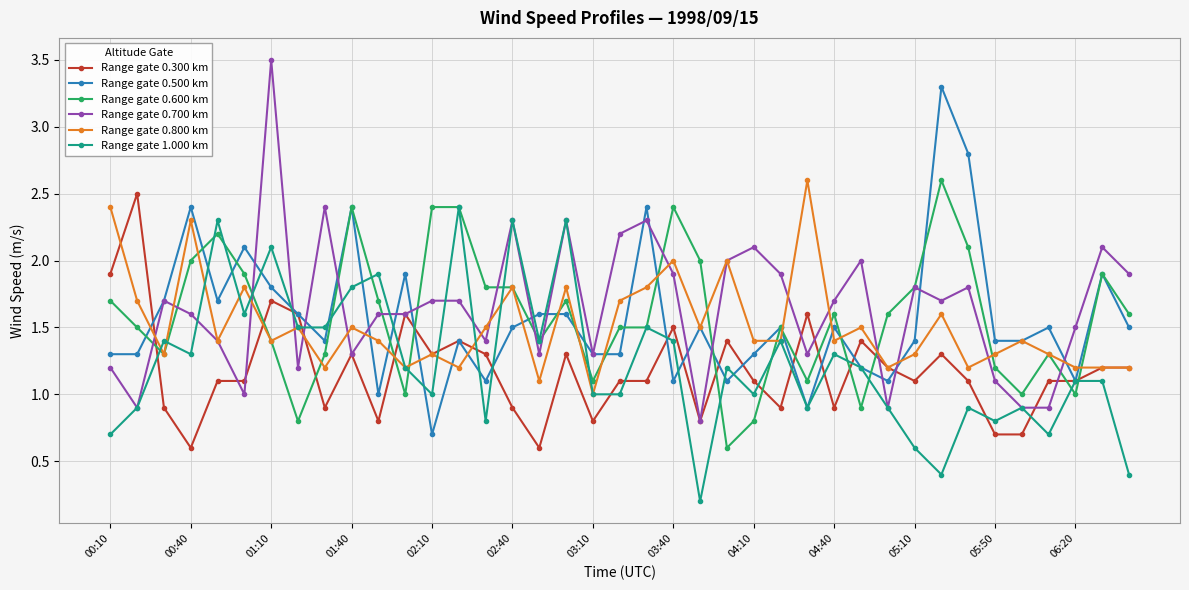

What is the greatest value displayed?

3.5